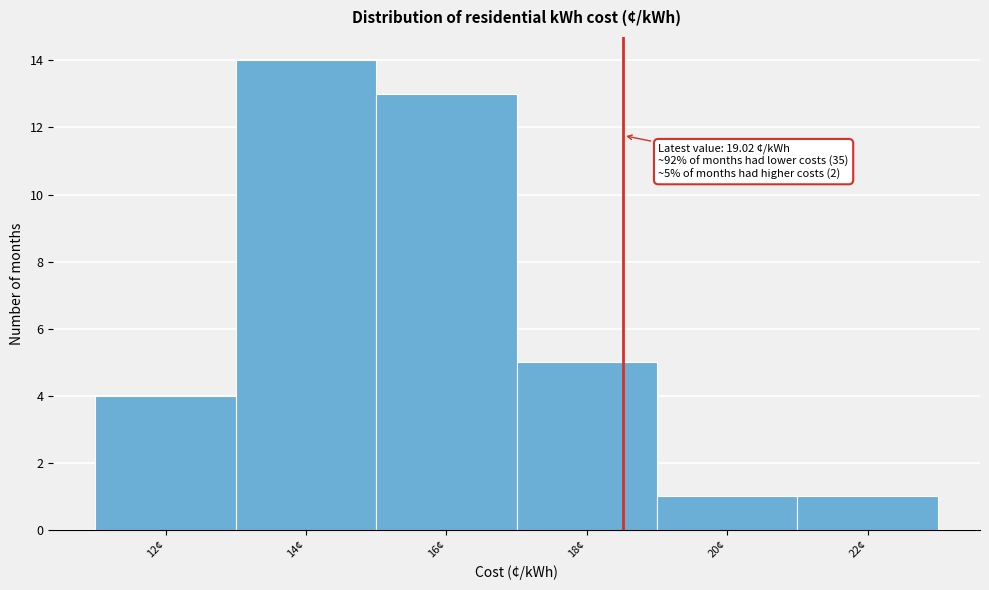

Reading left to right, list all the values displayed in this chart.

12¢=4	14¢=14	16¢=13	18¢=5	20¢=1	22¢=1